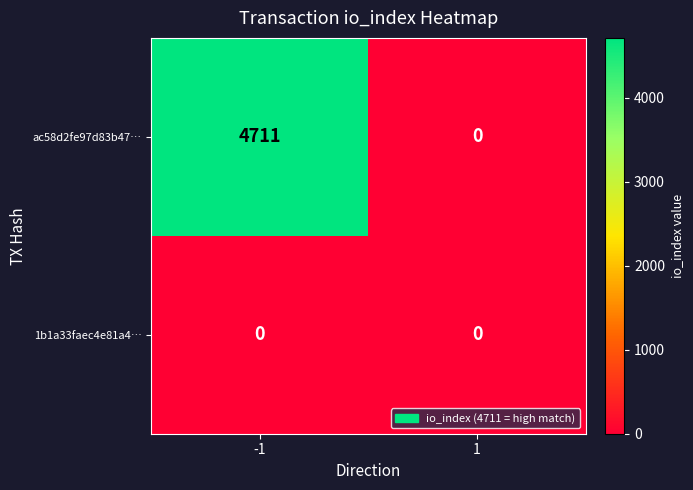

At which category is the sum across all series the highest?

-1